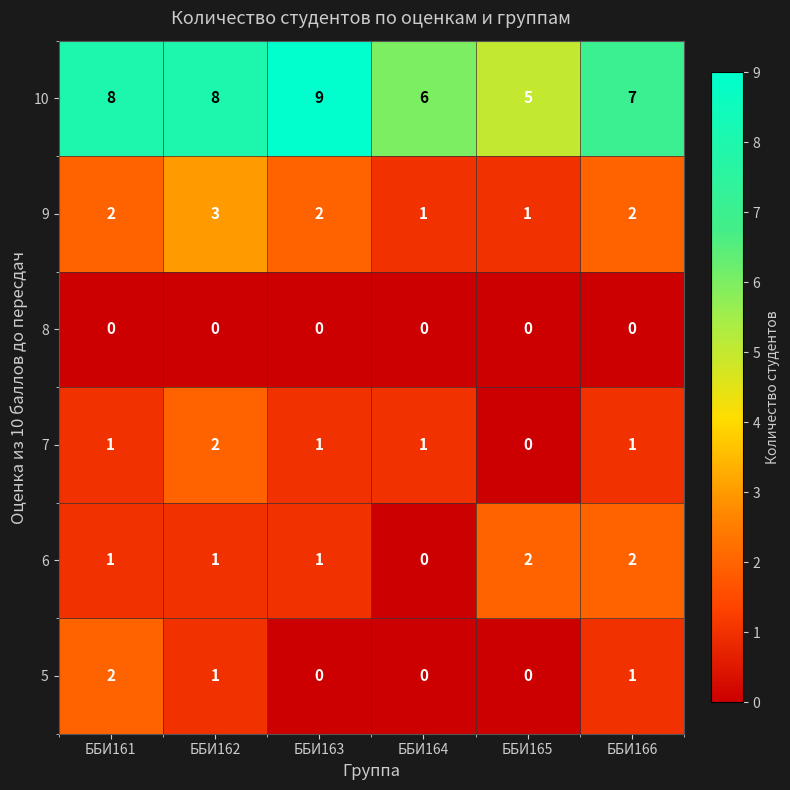

What is the difference between the 10 values at ББИ165 and ББИ161?

3